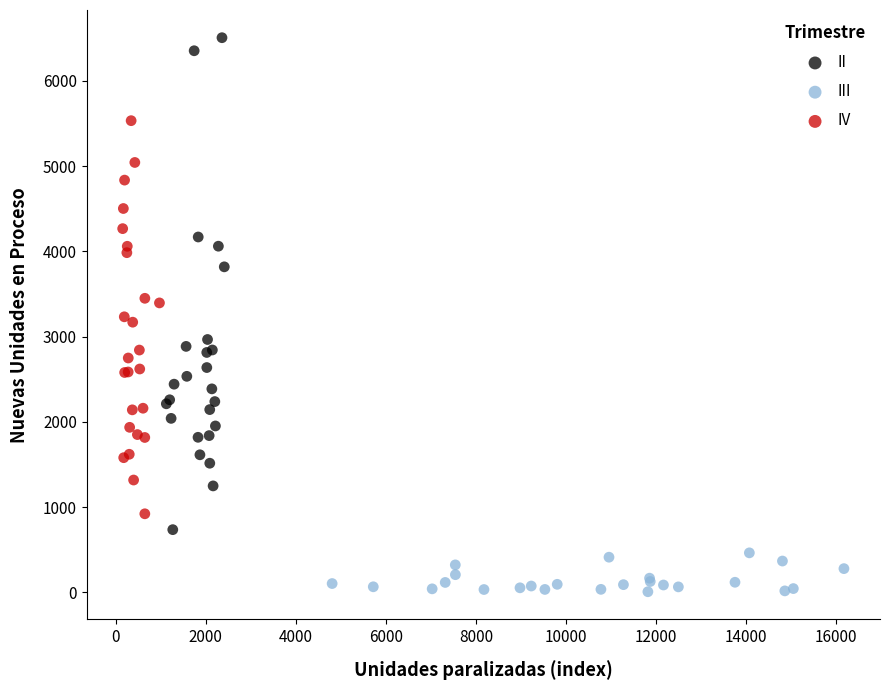

Which series has the widest spread of Y values?

II